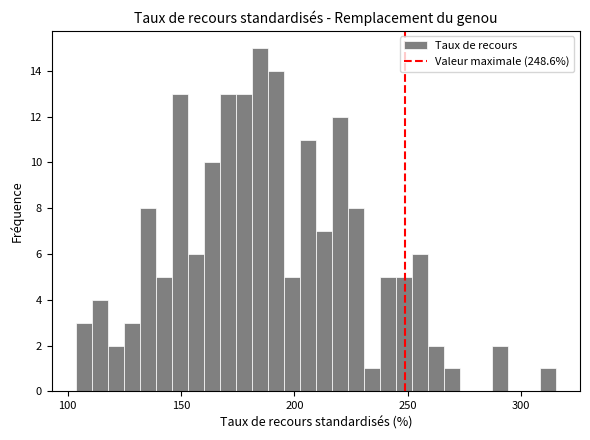

Read against the x-axis, roughly where is the centre of the tallest bar?

185